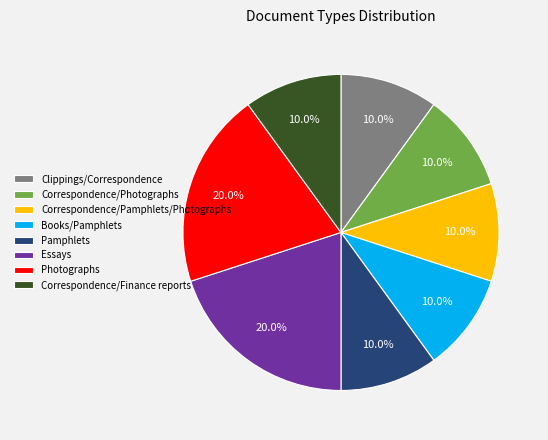

Does Correspondence/Pamphlets/Photographs account for over 50% of the chart?

No